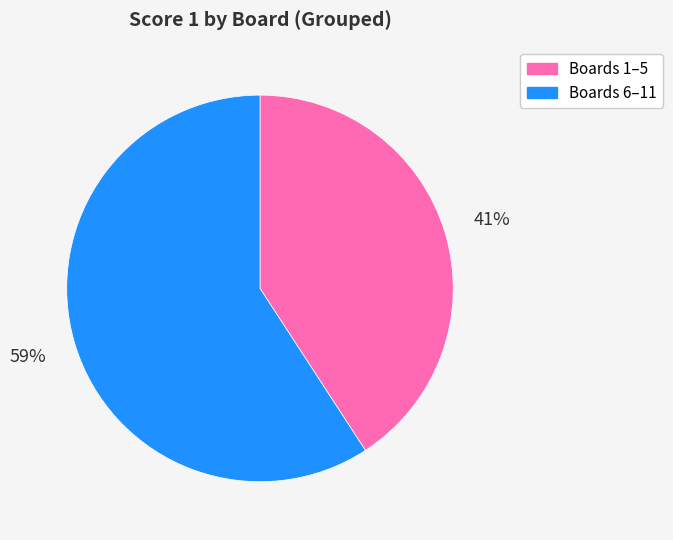

Does any single category account for the majority?

Yes